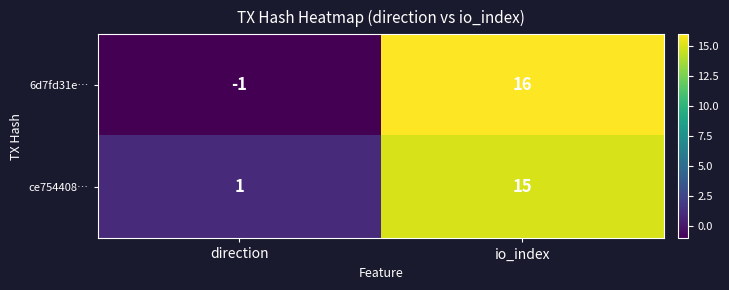

Reading left to right, transcribe all the data shown in this chart.

6d7fd31e…: direction=-1	io_index=16
ce754408…: direction=1	io_index=15